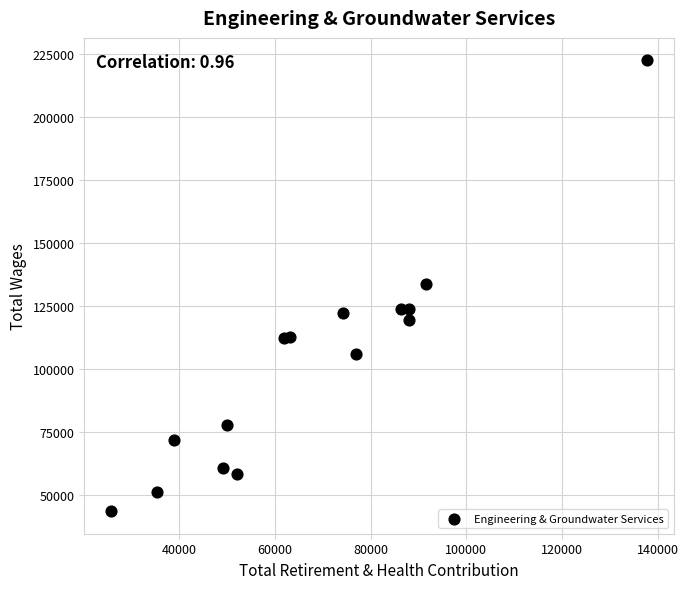

What is the range of Y values (max minus min)?

178608